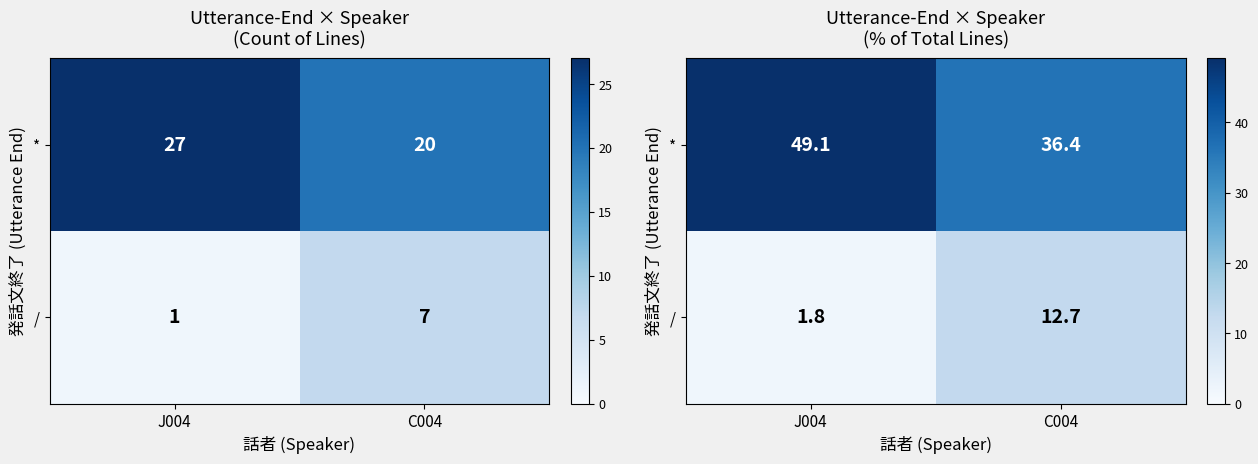

Where does the / series first go above 12?

C004